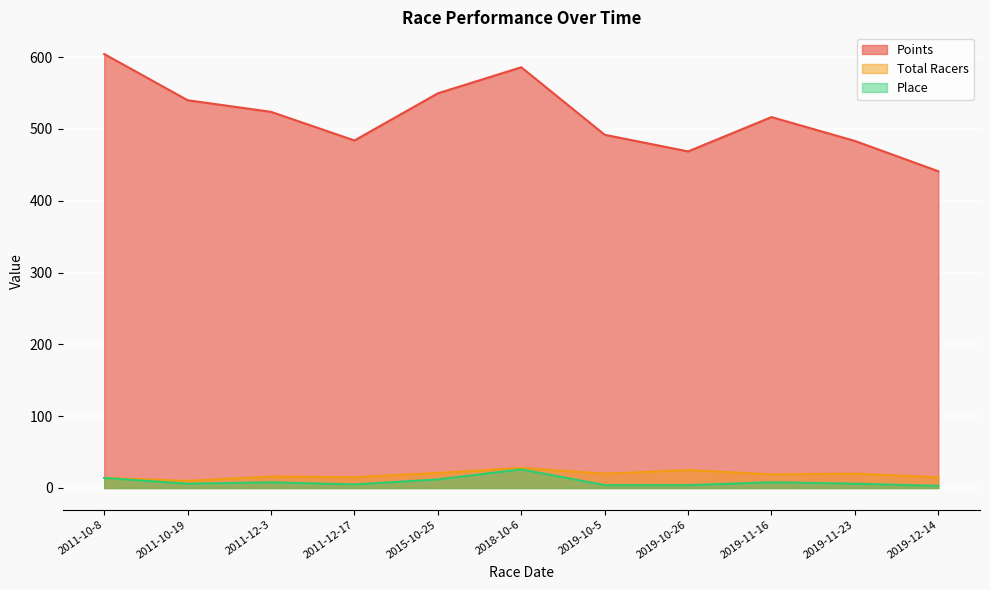

True or false: Points has more than 0 points higher than both neighbors.

True